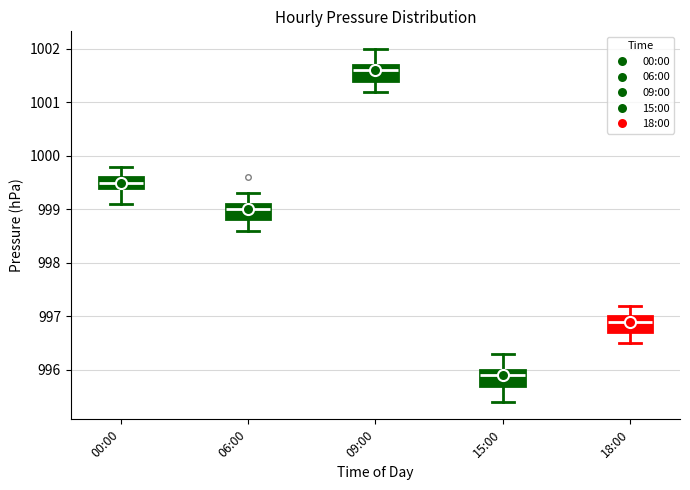

Which box's median line is the lowest?

15:00